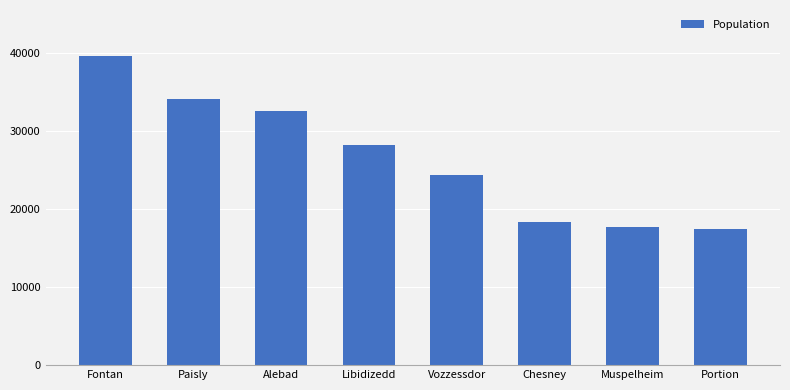

How many bars are there in total?

8